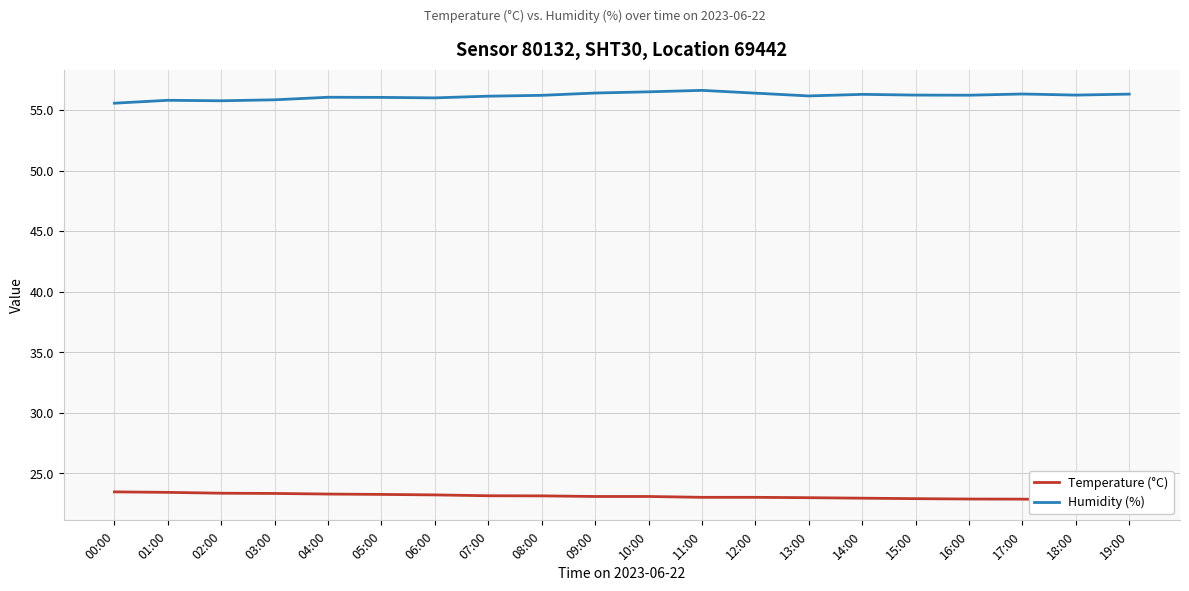

What is the spread (max minus min) of values at 15:00?

33.3